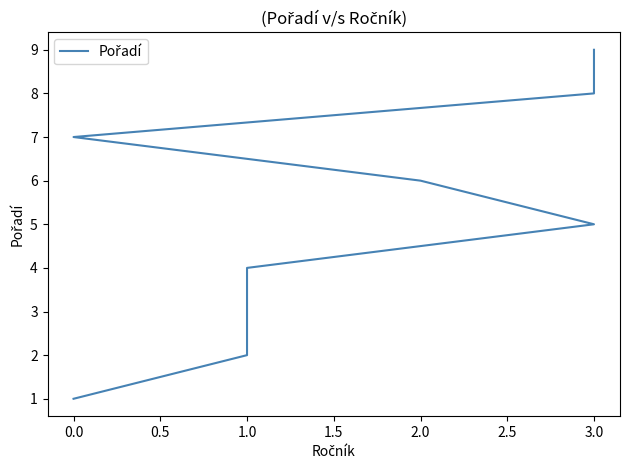

What is the sum of the values at 3.5 and 1.5?

14